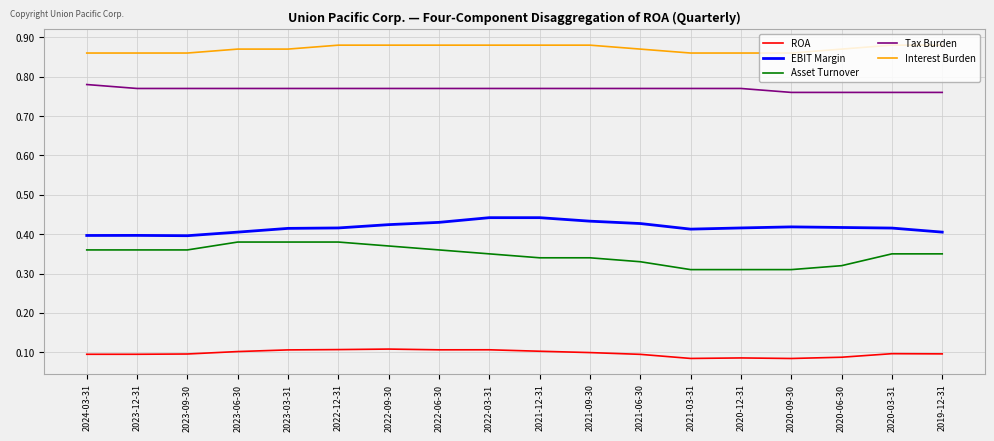

Is the value of Interest Burden at 2020-03-31 greater than the value of EBIT Margin at 2023-09-30?

Yes